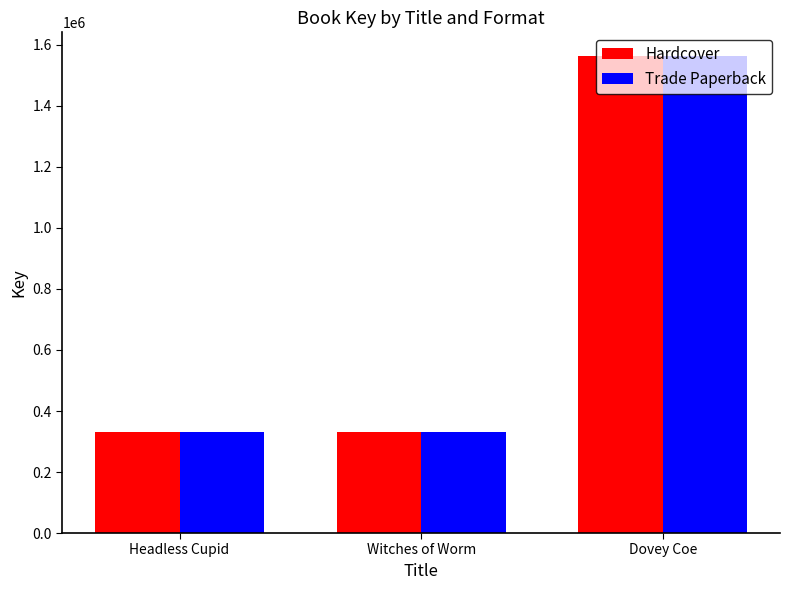

Is the value of Trade Paperback at Headless Cupid greater than the value of Hardcover at Dovey Coe?

No